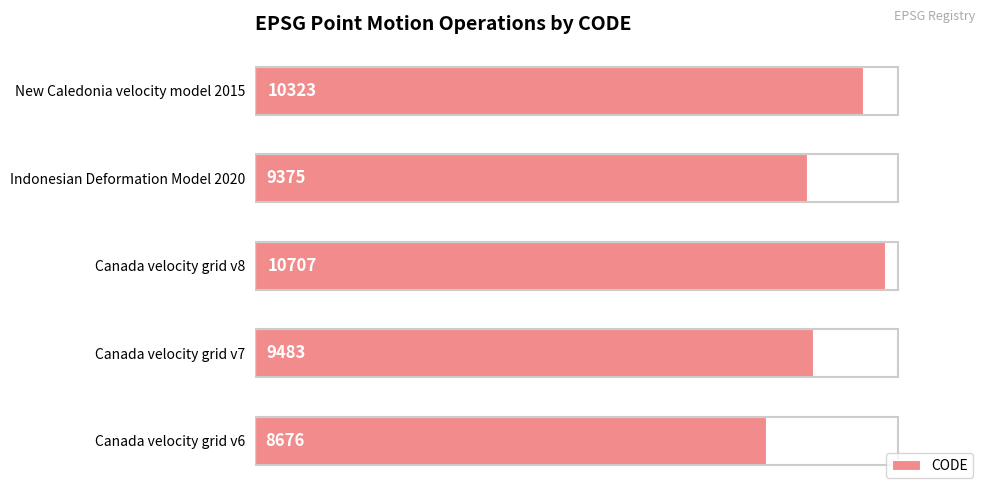

Reading bottom to top, transcribe all the data shown in this chart.

8676	9483	10707	9375	10323